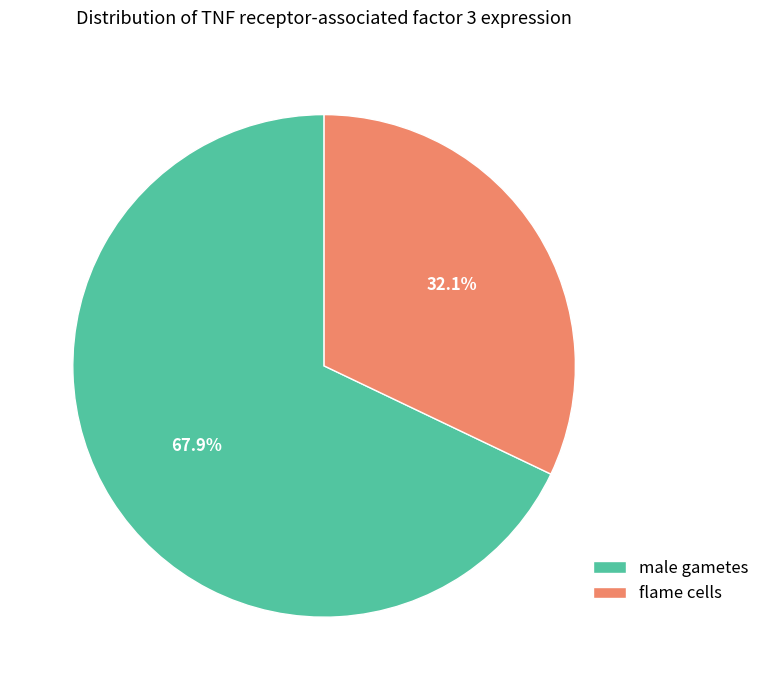

To the nearest percent, what portion does flame cells represent?

32%